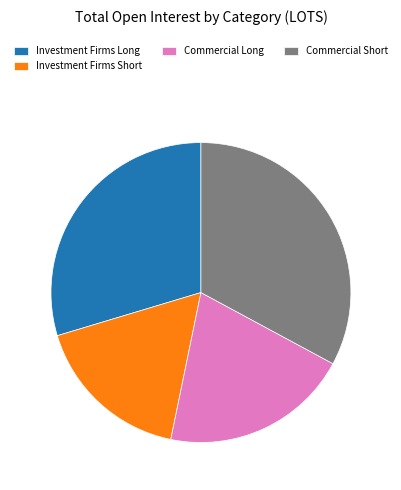

Which category has the biggest portion of the pie?

Commercial Short